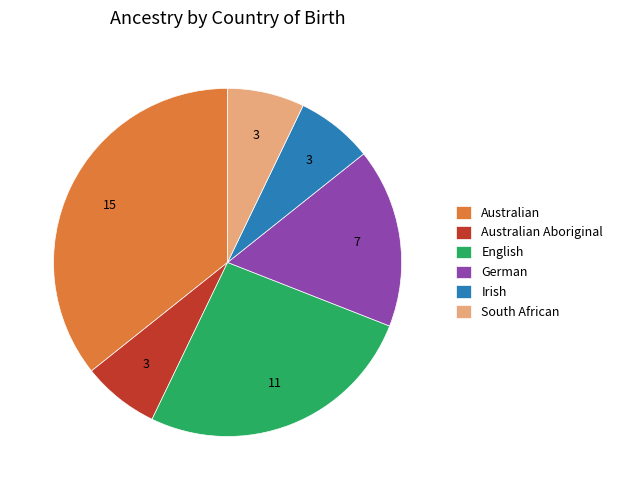

Approximately how many times larger is the value at German compared to Australian?

0.5